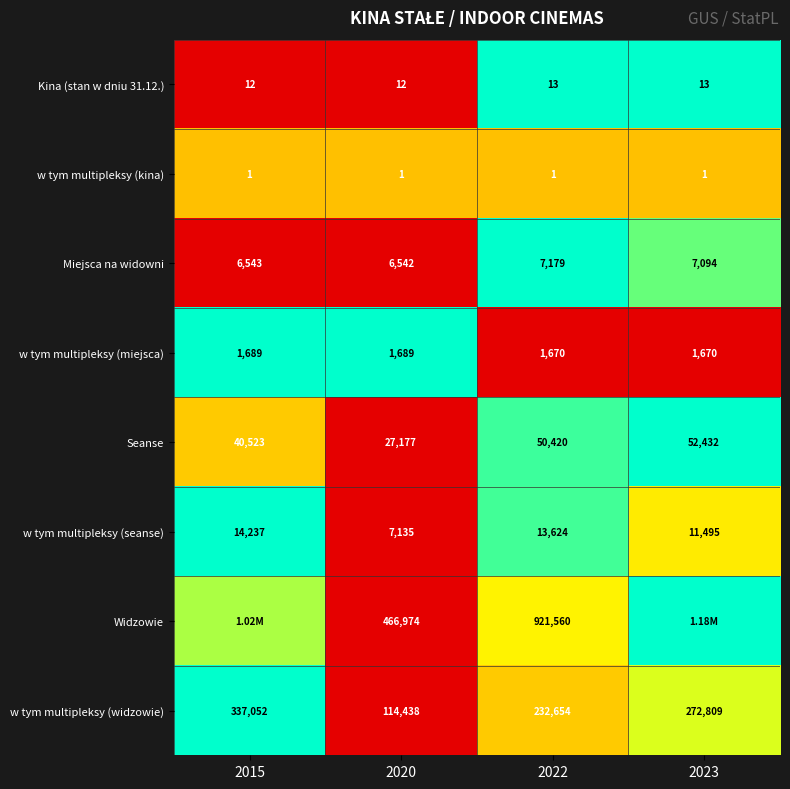

Between 2020 and 2023, which is larger?

2023